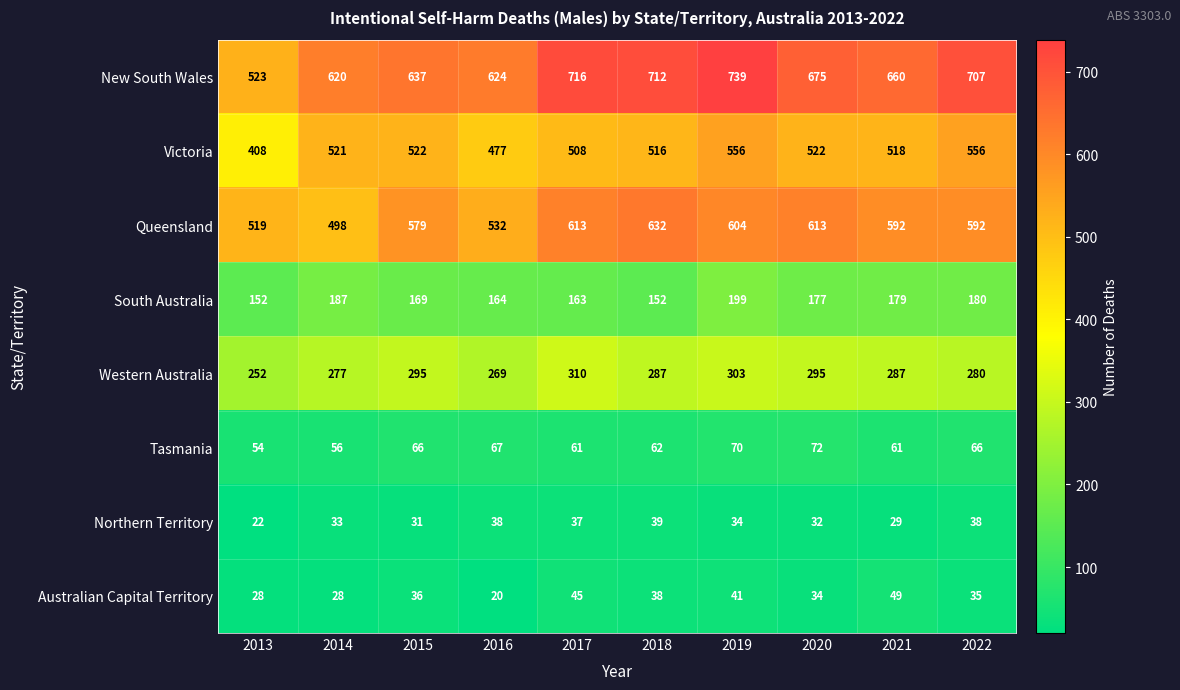

At 2013, list the series in order from largest to smallest.

New South Wales, Queensland, Victoria, Western Australia, South Australia, Tasmania, Australian Capital Territory, Northern Territory